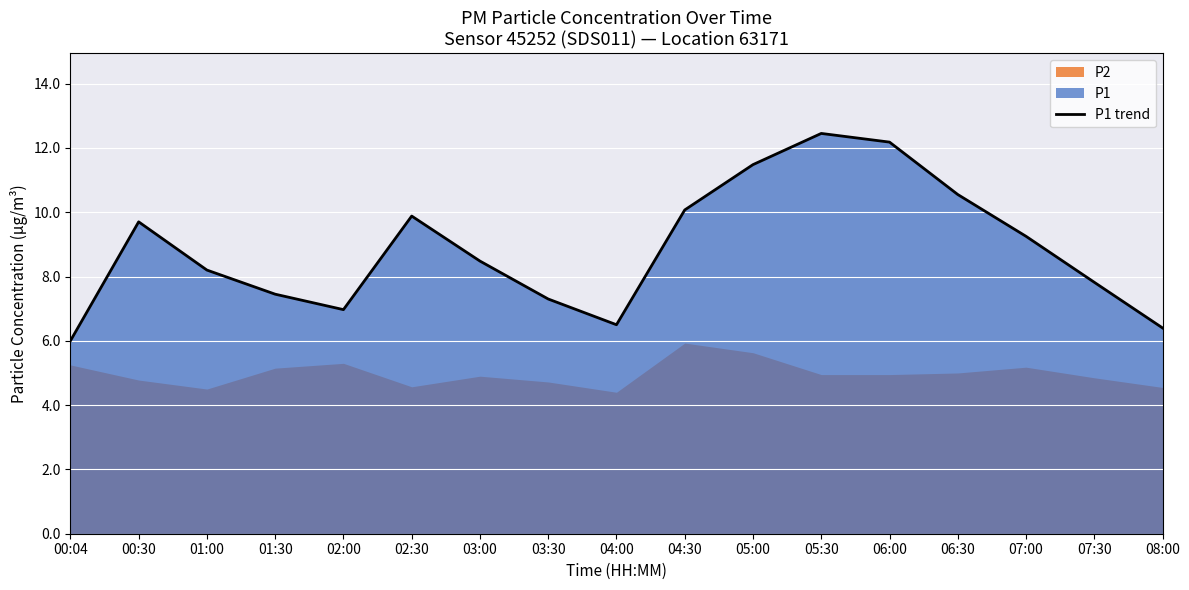

What is the maximum value shown in the chart?

12.4